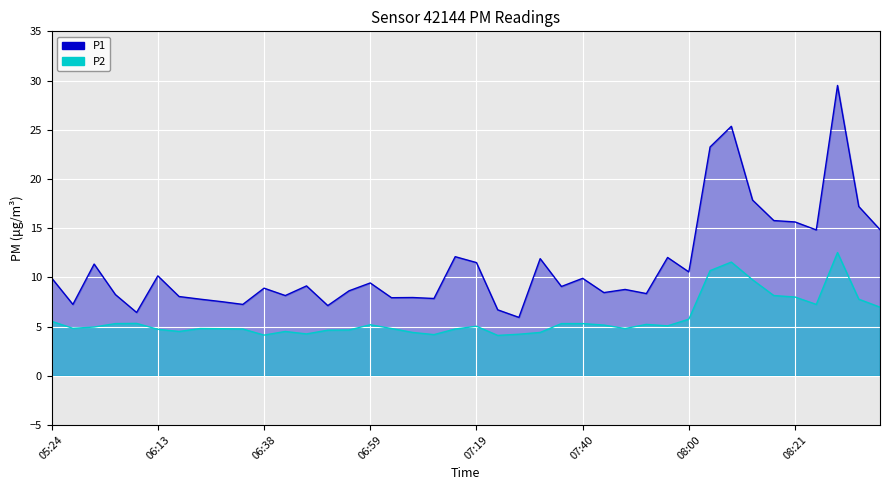

Reading left to right, what are all the values shown in this chart?

P1: 05:24=9.9	05:52=7.2	06:01=11.3	06:05=8.2	06:09=6.4	06:13=10.2	06:17=8.1	06:21=7.8	06:25=7.5	06:34=7.2	06:38=8.9	06:42=8.2	06:46=9.1	06:50=7.1	06:54=8.6	06:59=9.4	07:03=7.9	07:07=8.0	07:11=7.8	07:15=12.1	07:19=11.5	07:24=6.7	07:28=5.9	07:32=11.9	07:36=9.1	07:40=9.9	07:44=8.4	07:48=8.8	07:52=8.3	07:56=12.0	08:00=10.6	08:04=23.2	08:08=25.4	08:13=17.9	08:17=15.8	08:21=15.6	08:25=14.8	08:29=29.5	08:33=17.2	08:37=14.8
P2: 05:24=5.5	05:52=4.8	06:01=5.0	06:05=5.3	06:09=5.3	06:13=4.7	06:17=4.5	06:21=4.8	06:25=4.8	06:34=4.8	06:38=4.1	06:42=4.5	06:46=4.2	06:50=4.6	06:54=4.7	06:59=5.2	07:03=4.8	07:07=4.4	07:11=4.2	07:15=4.8	07:19=5.0	07:24=4.1	07:28=4.2	07:32=4.4	07:36=5.3	07:40=5.3	07:44=5.2	07:48=4.8	07:52=5.2	07:56=5.1	08:00=5.8	08:04=10.7	08:08=11.6	08:13=9.8	08:17=8.2	08:21=8.0	08:25=7.2	08:29=12.5	08:33=7.8	08:37=7.0